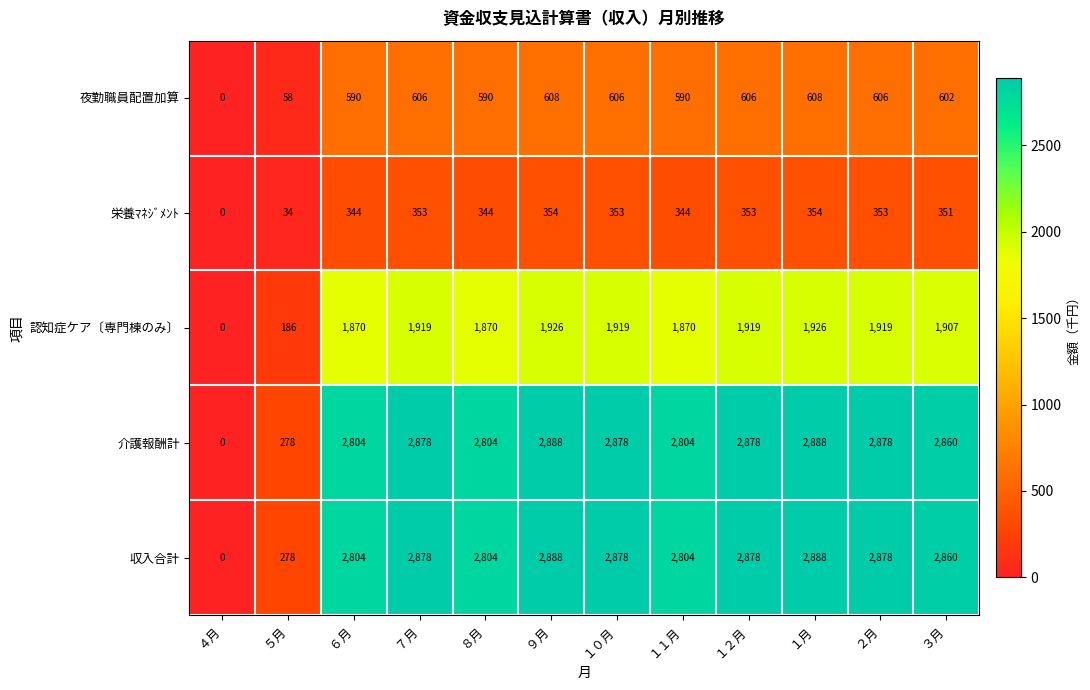

The 認知症ケア〔専門棟のみ〕 series shows 3268 at ２月. True or false?

False